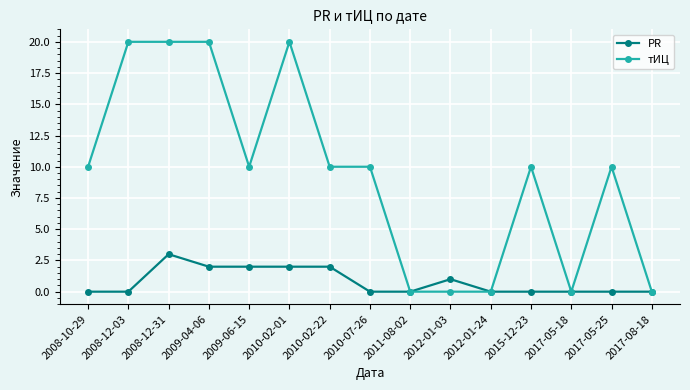

What is the total value across all series at 2010-07-26?

10